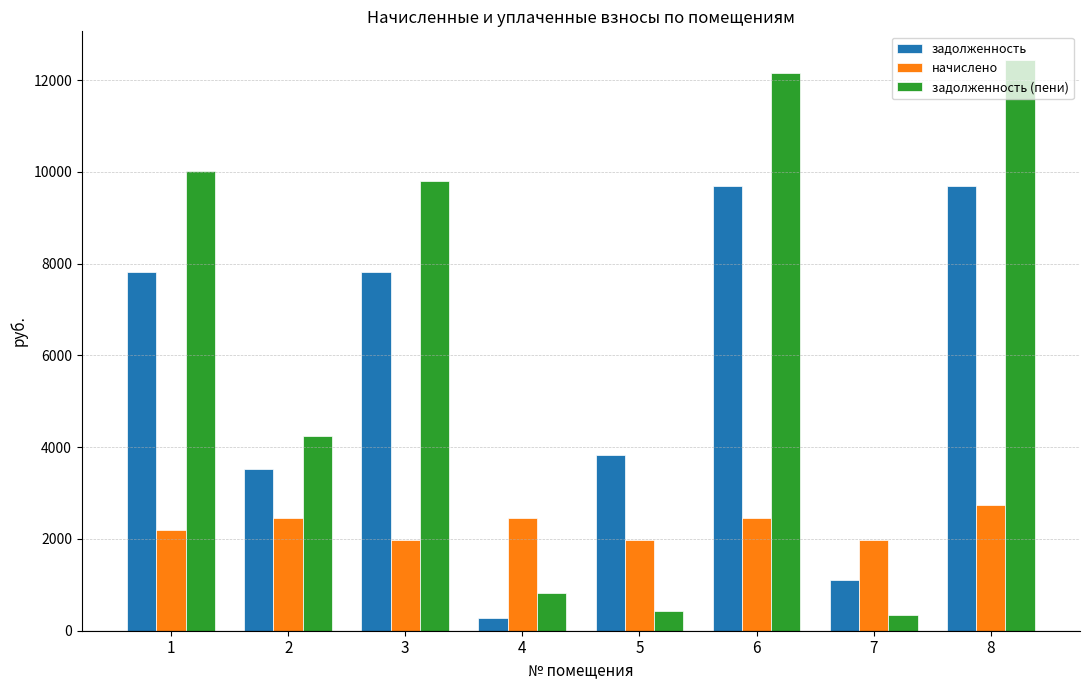

Which series has the largest range (max minus min)?

задолженность (пени)